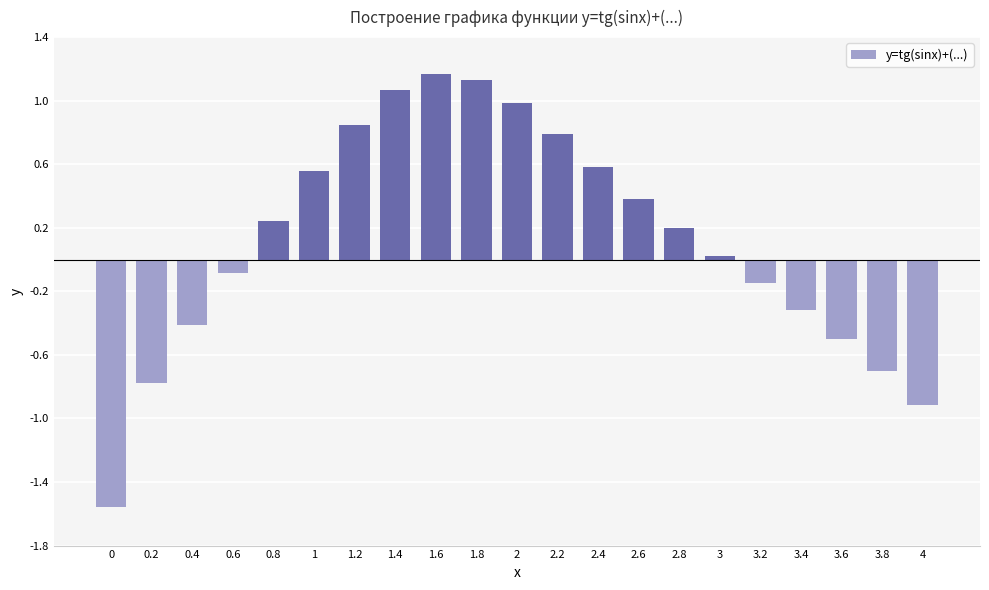

What is the label of the 6th bar from the right?

3